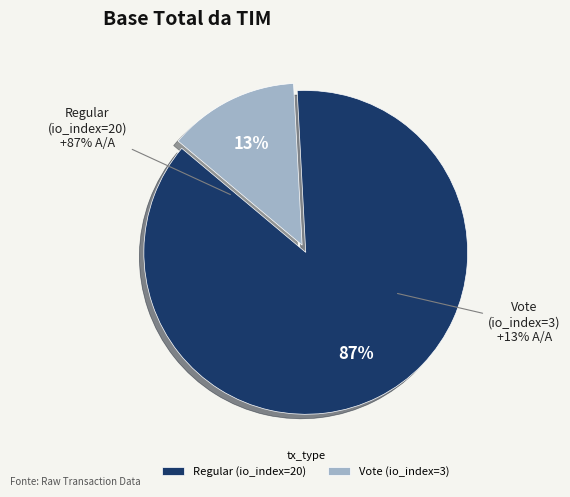

What is the largest slice in the pie chart?

Regular (io_index=20)